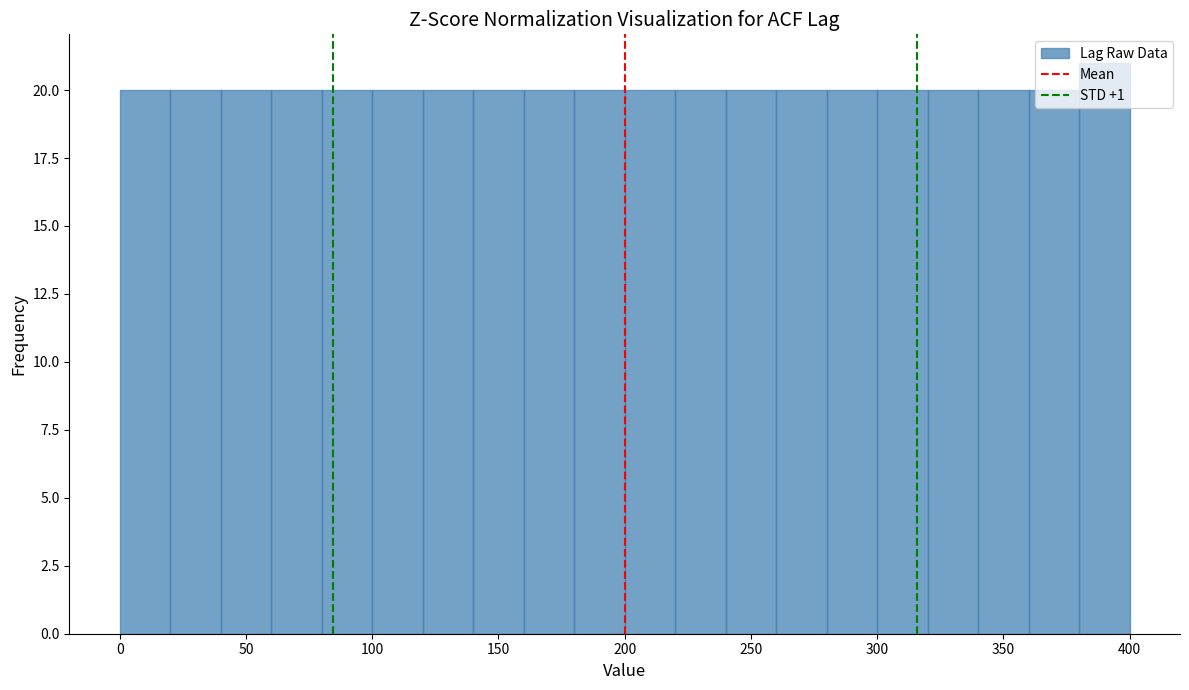

Reading left to right, list every bar in this chart as the range it spans on the x-axis followed by its height. The values are not printed on the chart, so give them approximately, as read against the axis.

0 to 20: 20
20 to 40: 20
40 to 60: 20
60 to 80: 20
80 to 100: 20
100 to 120: 20
120 to 140: 20
140 to 160: 20
160 to 180: 20
180 to 200: 20
200 to 220: 20
220 to 240: 20
240 to 260: 20
260 to 280: 20
280 to 300: 20
300 to 320: 20
320 to 340: 20
340 to 360: 20
360 to 380: 20
380 to 400: 21